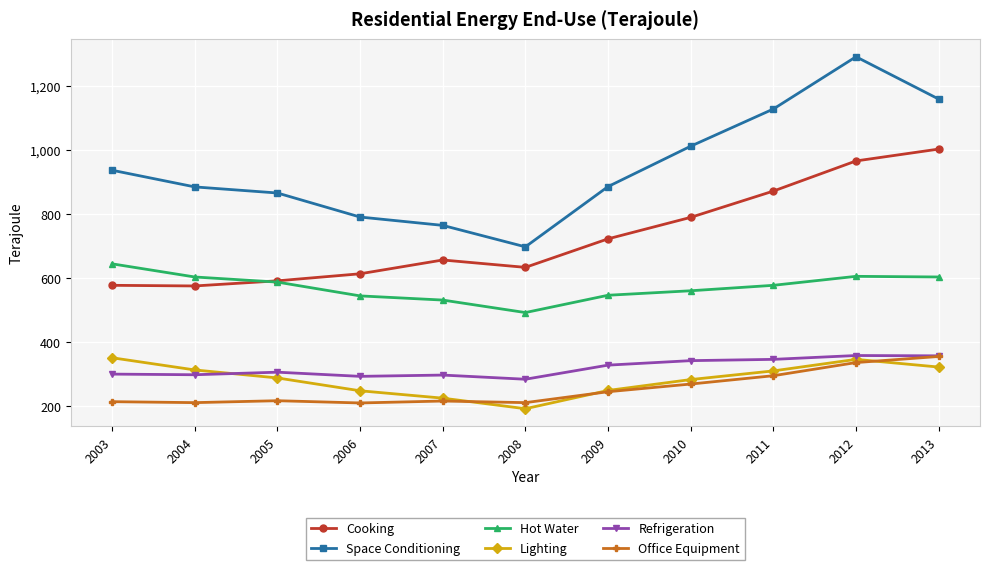

What is the value of the Space Conditioning point at the 11th from the left?

1159